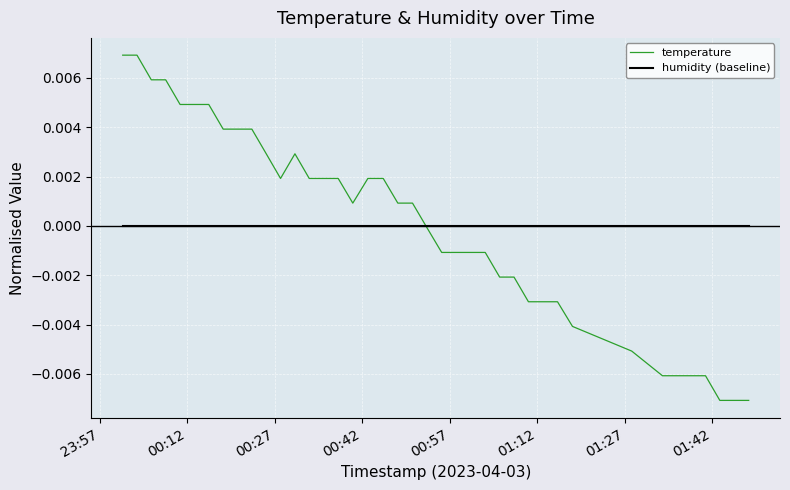

What are all the series names shown in the legend?

temperature, humidity (baseline)